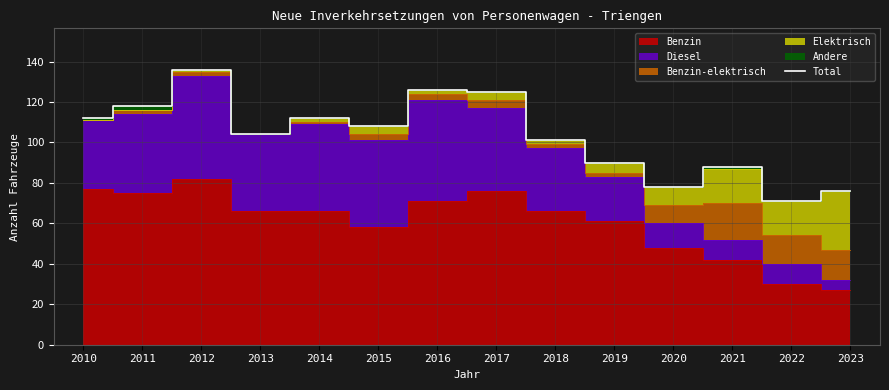

How many values are below 108?

7